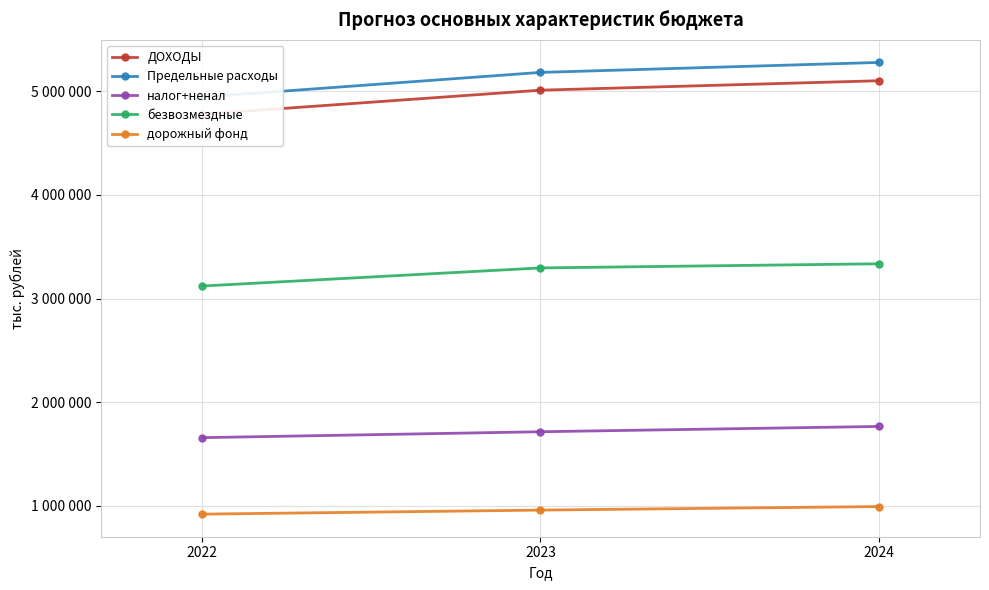

Which label corresponds to the largest value in the chart?

2024